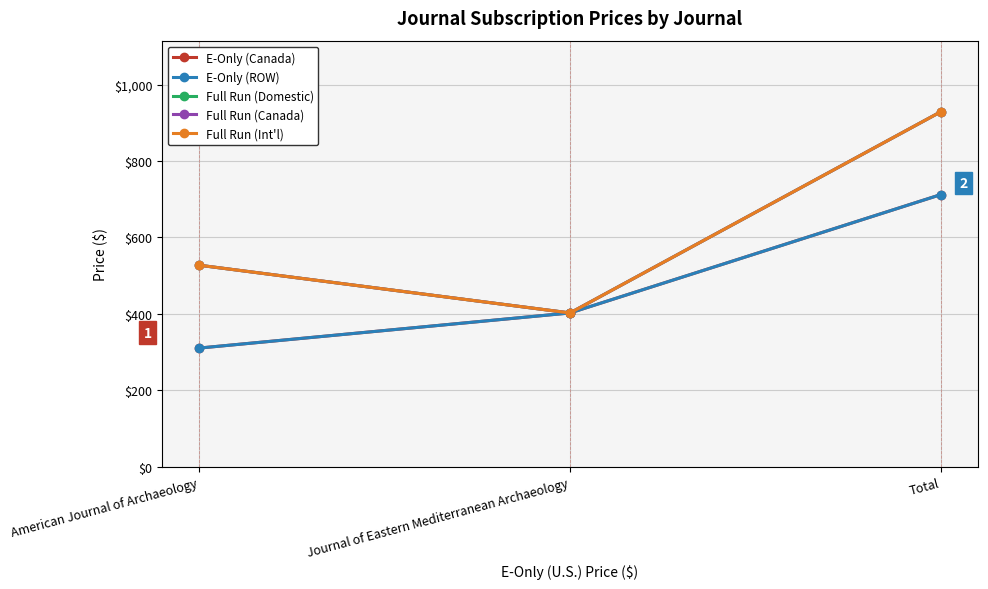

Does the chart have visible grid lines?

Yes